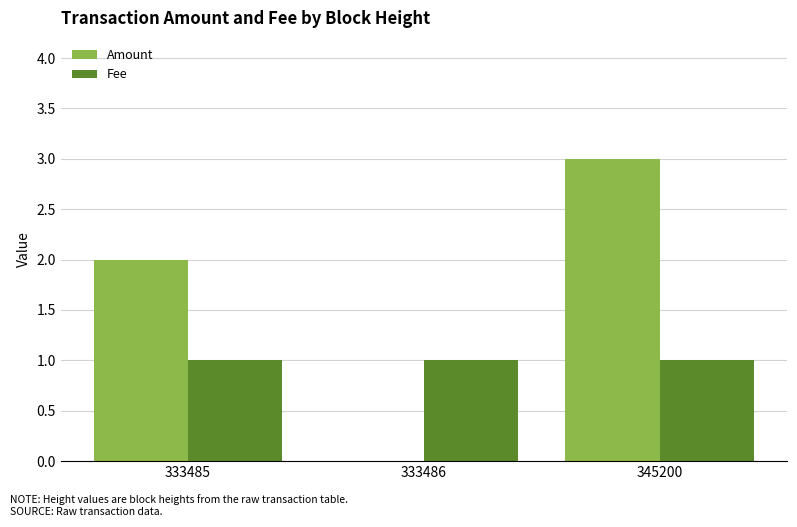

Is the value of Fee at 333486 greater than the value of Amount at 345200?

No